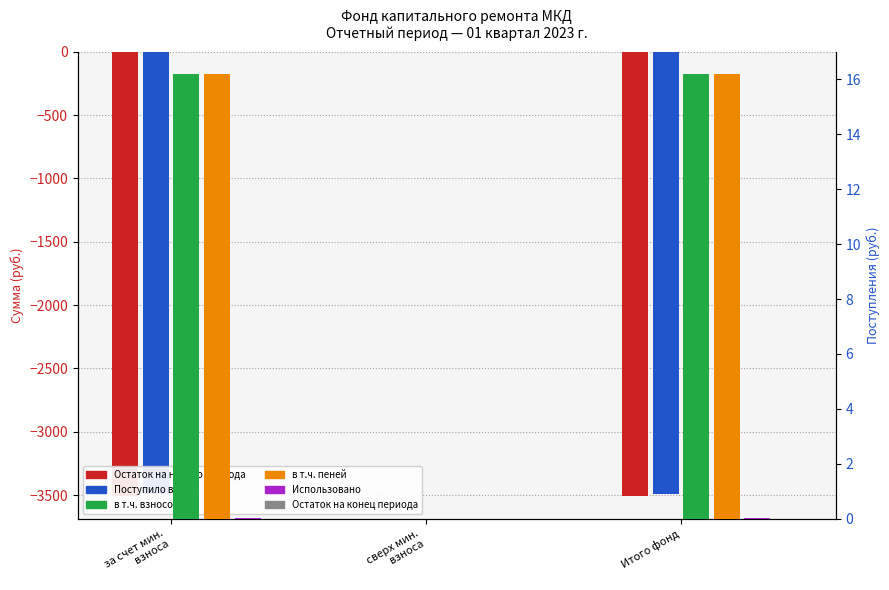

How many data points in Поступило всего are above 16?

2